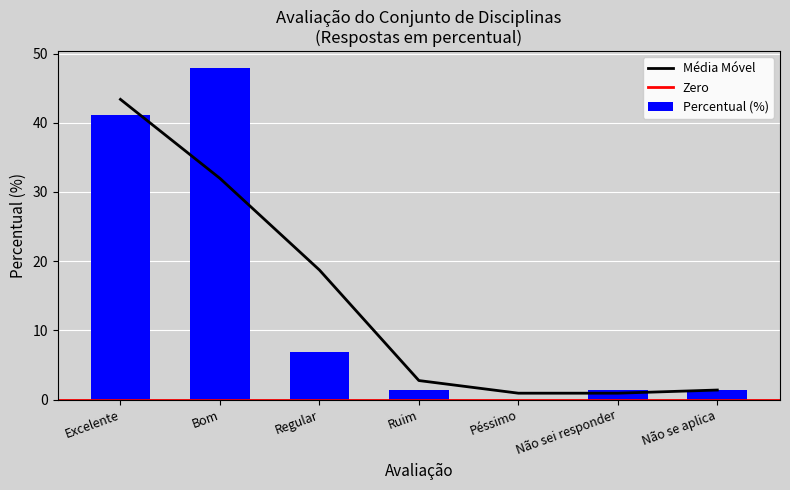

Which label corresponds to the largest value in the chart?

Bom